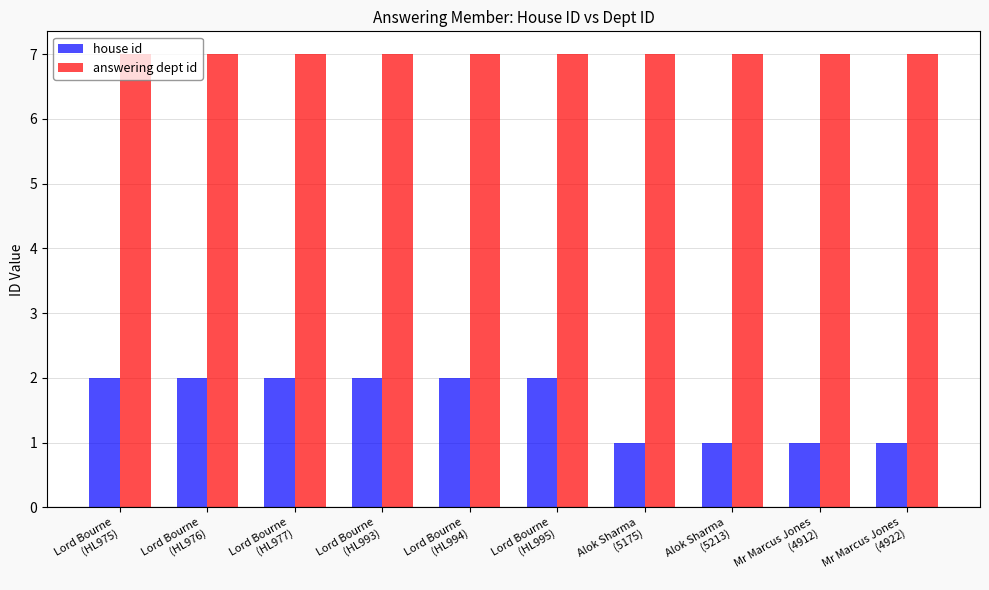

What is the greatest value displayed?

7